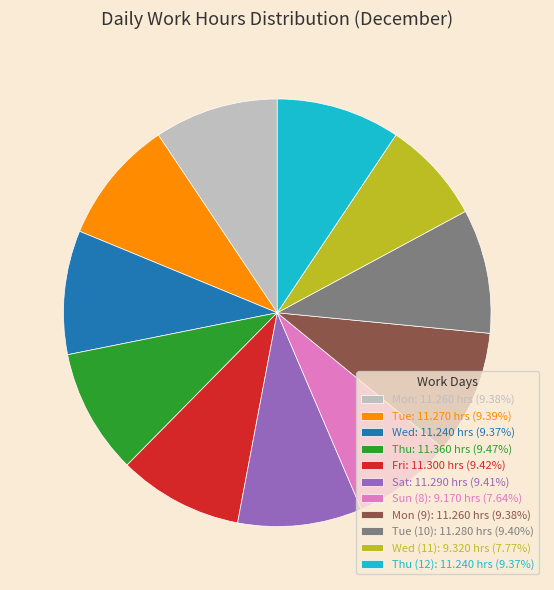

What is the ratio of the value at Tue: 11.270 hrs (9.39%) to the value at Thu (12): 11.240 hrs (9.37%)?

1.0